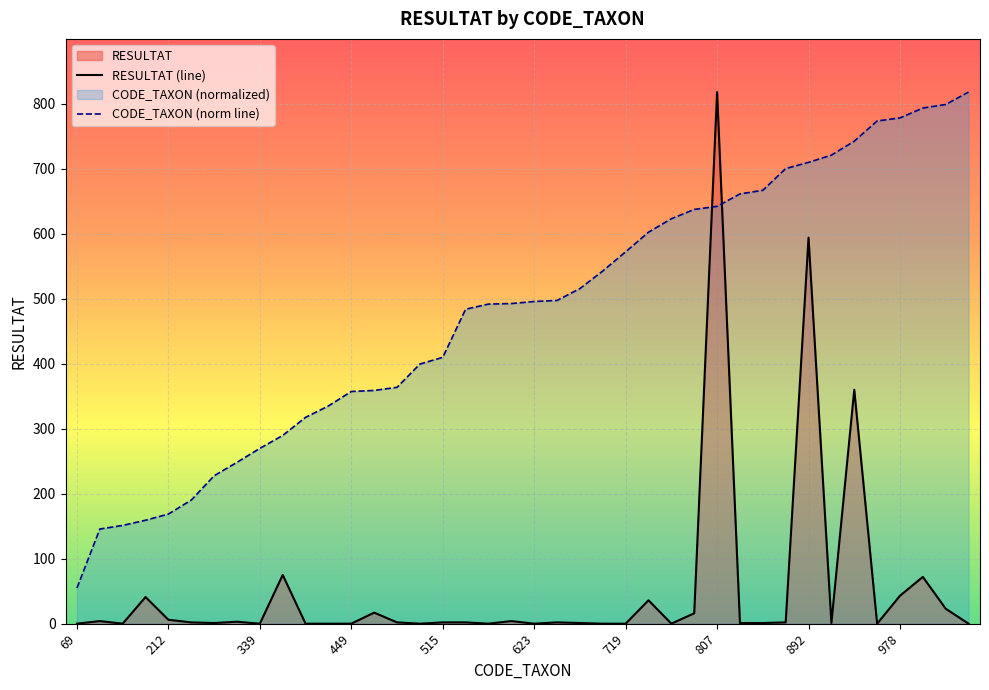

In RESULTAT (line), how many points are lower than both neighbors (excluding endpoints)?

9